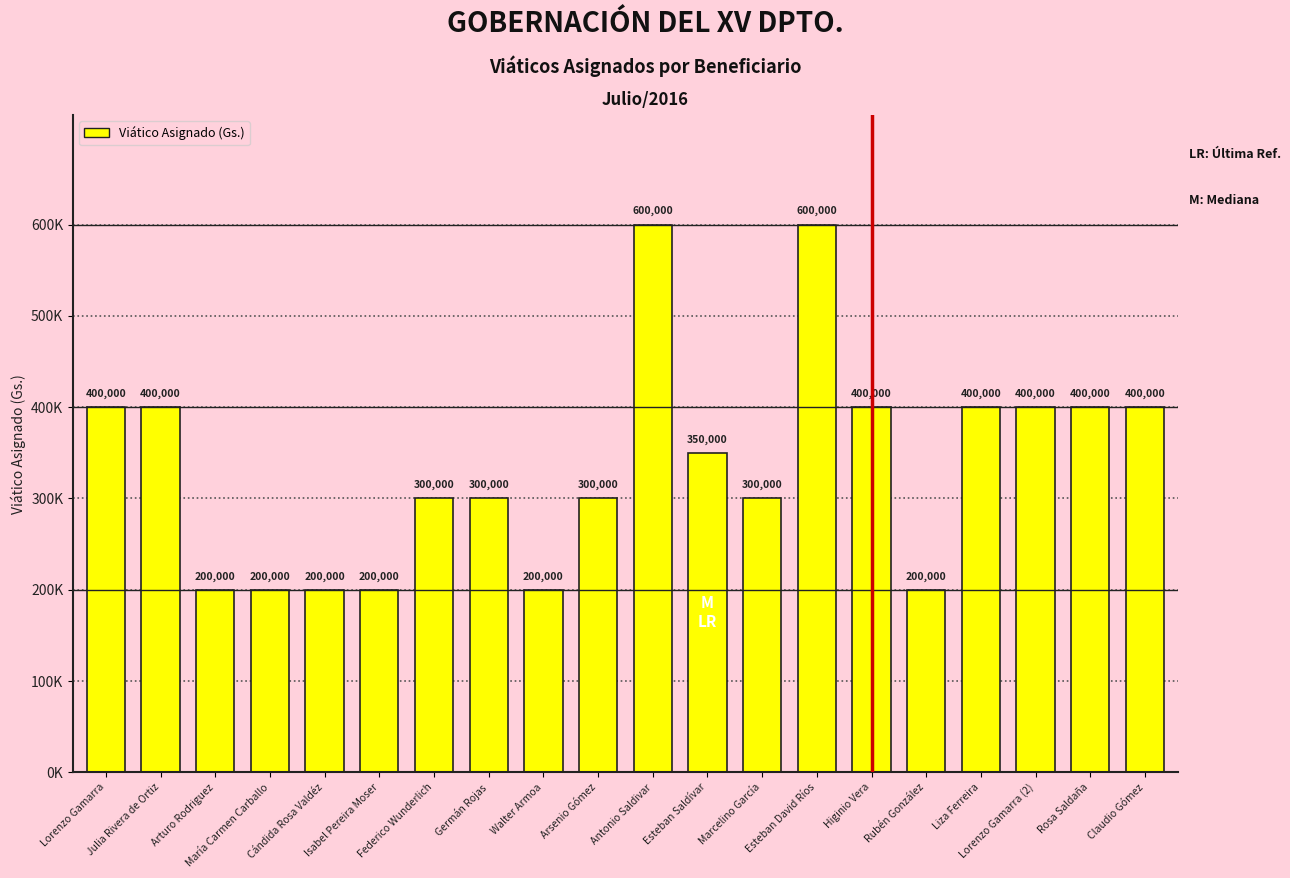

What position from the left is Isabel Pereira Moser?

6